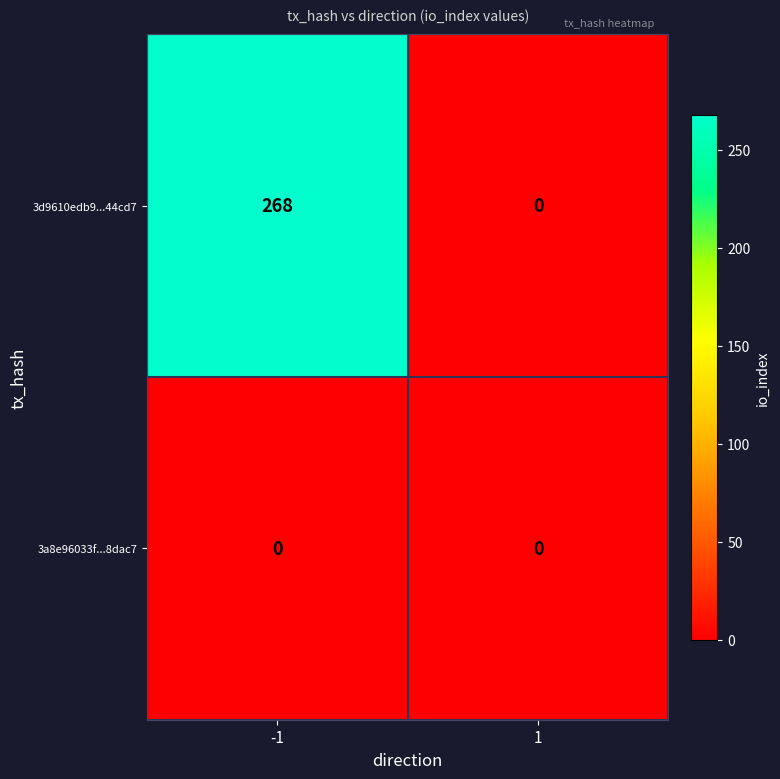

Which series has the widest spread of values?

3d9610edb9...44cd7